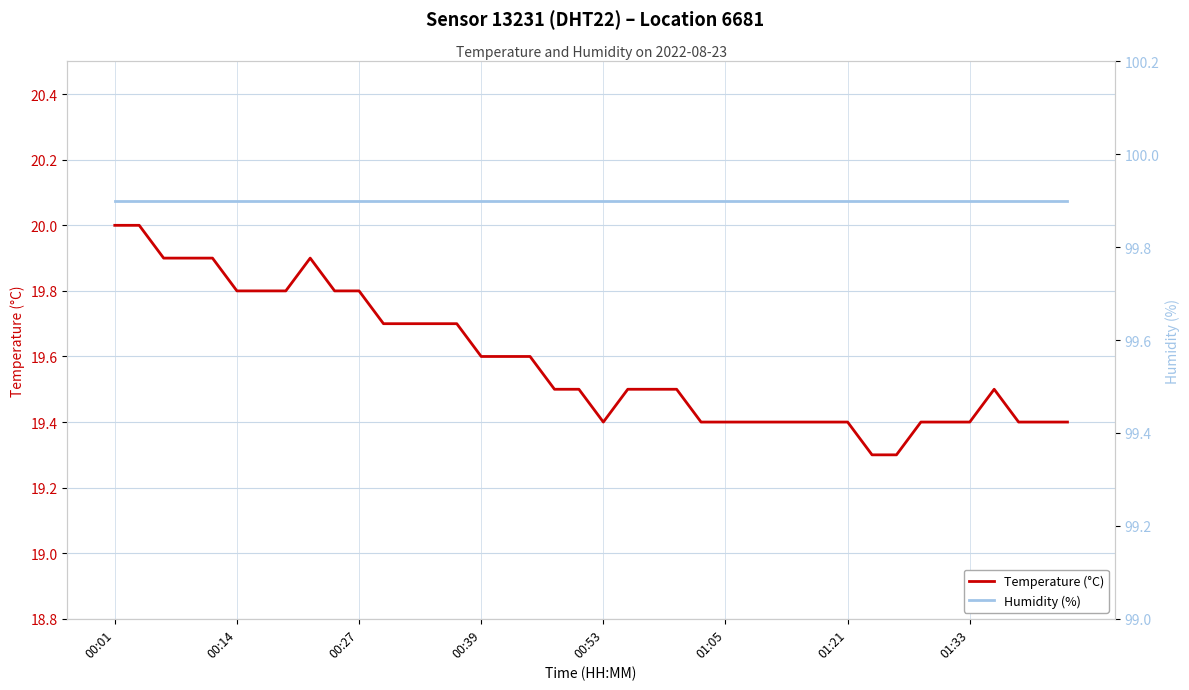

The Temperature (°C) series shows 26.3 at 22. True or false?

False